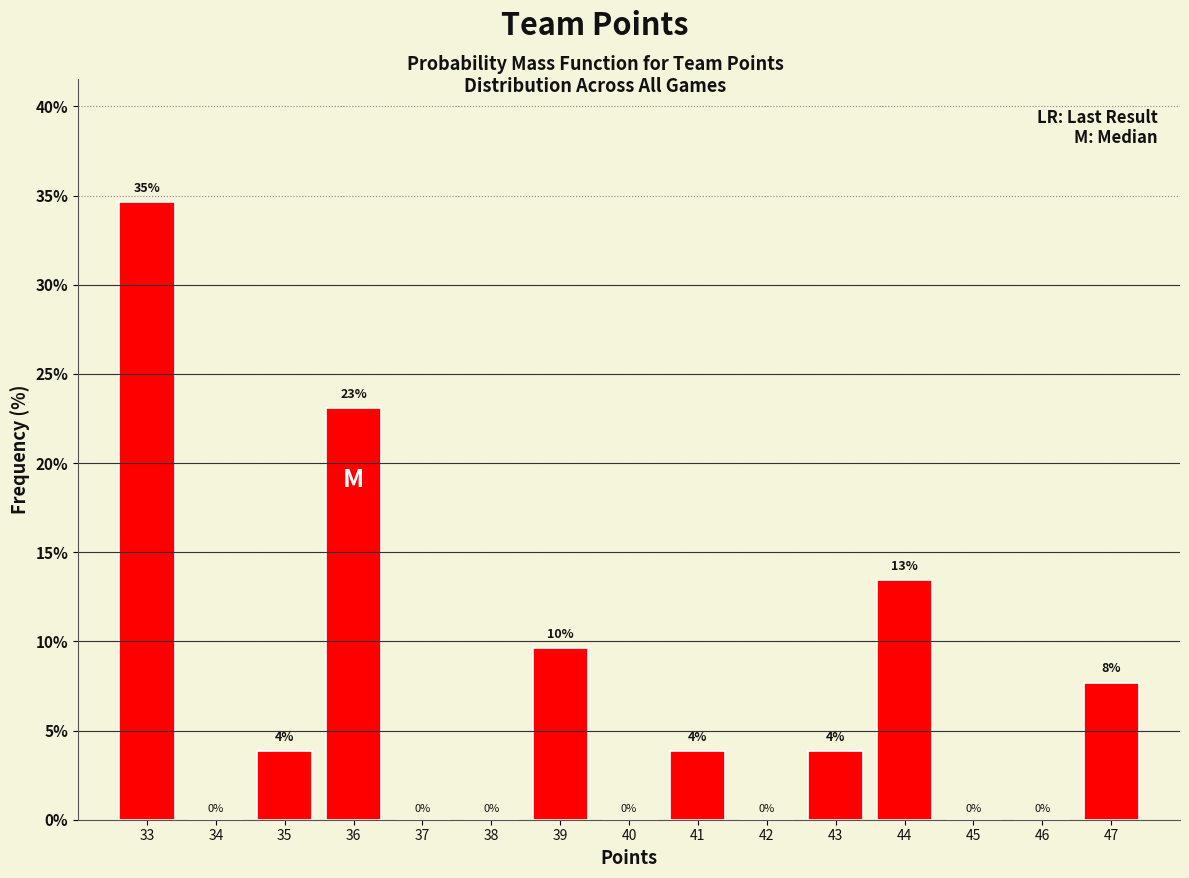

Over which range of the x-axis is the bar tallest?

32.5 to 33.5